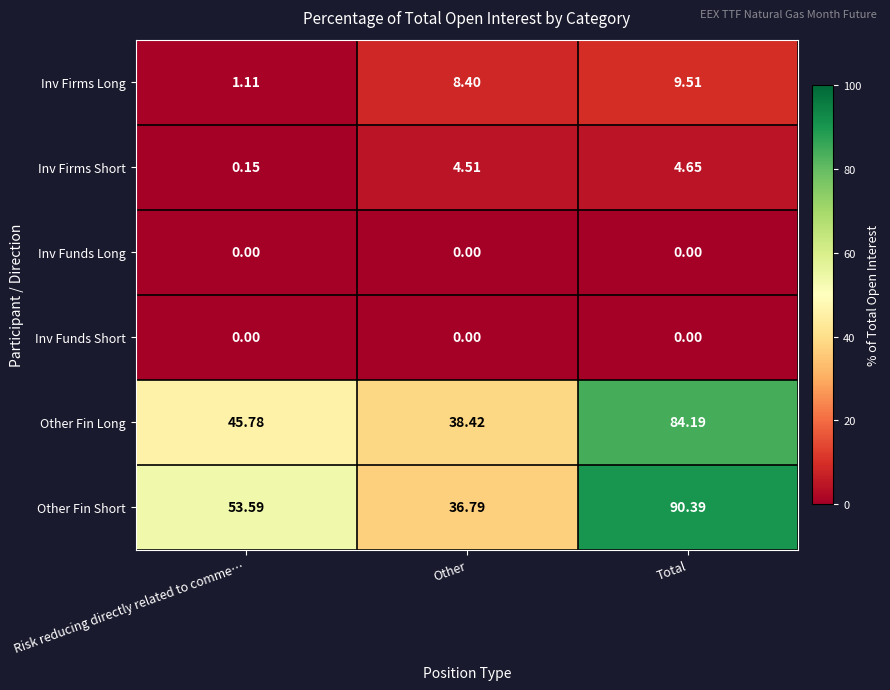

At which category is the sum across all series the highest?

Total